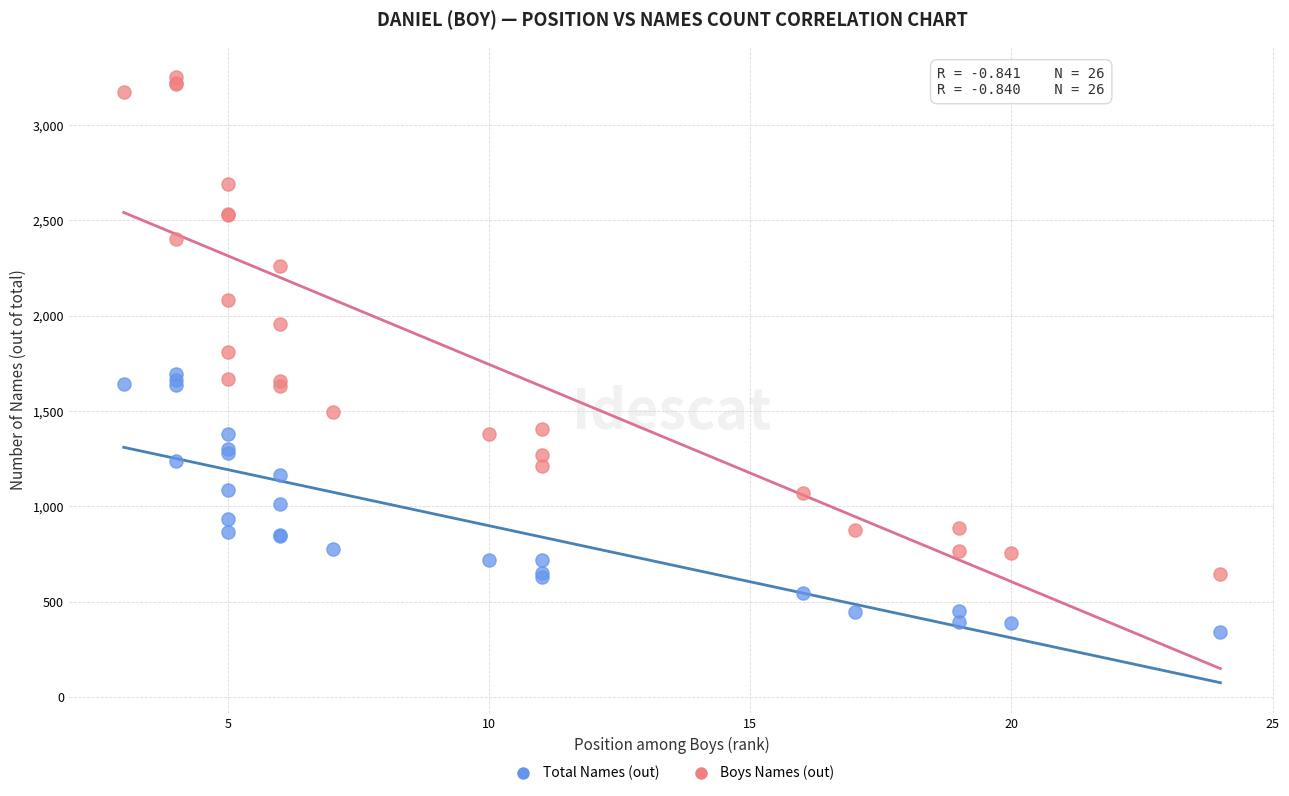

Which series reaches the minimum Y coordinate?

Total Names (out)